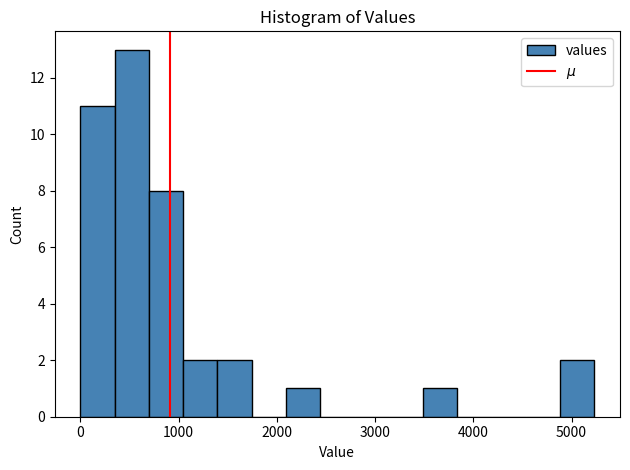

Around what value on the x-axis is the tallest bar? Give the approximate position of its centre, as read against the axis.

500